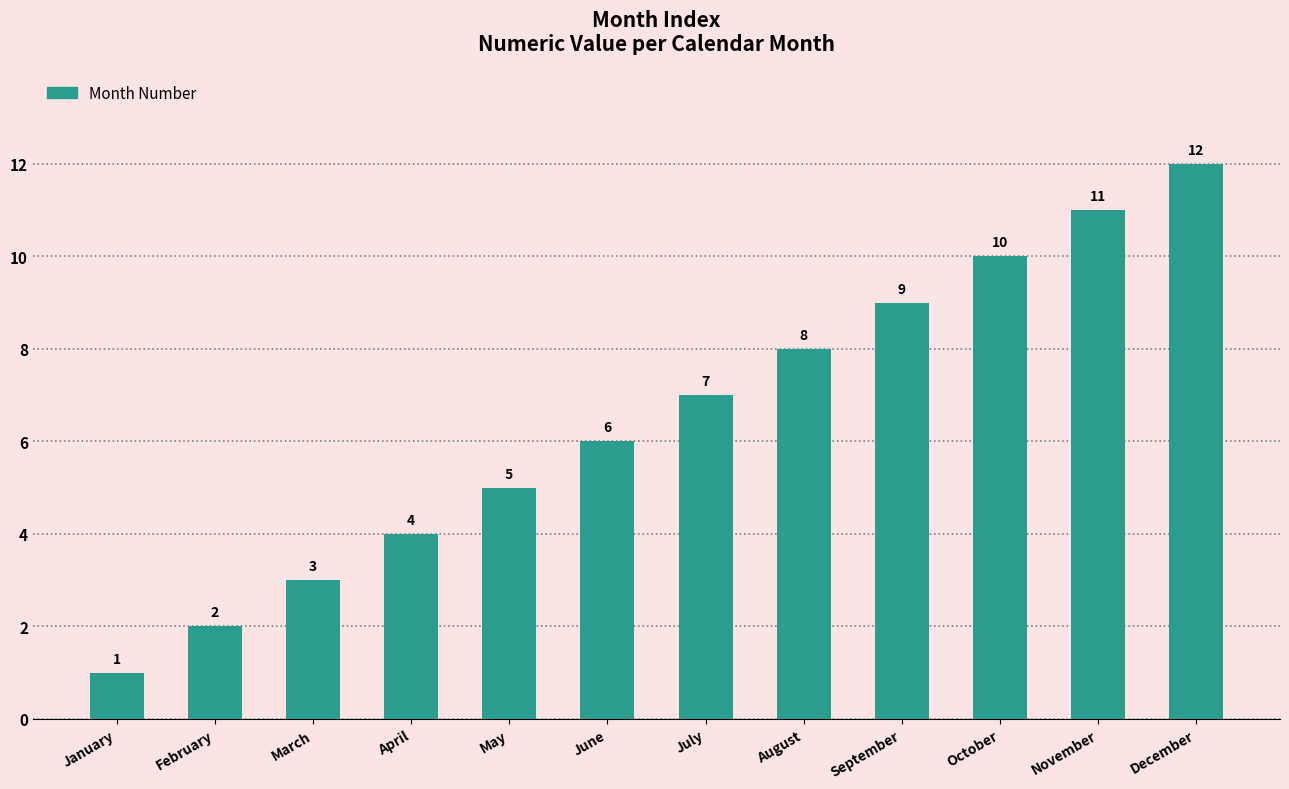

Which label corresponds to the smallest value in the chart?

January